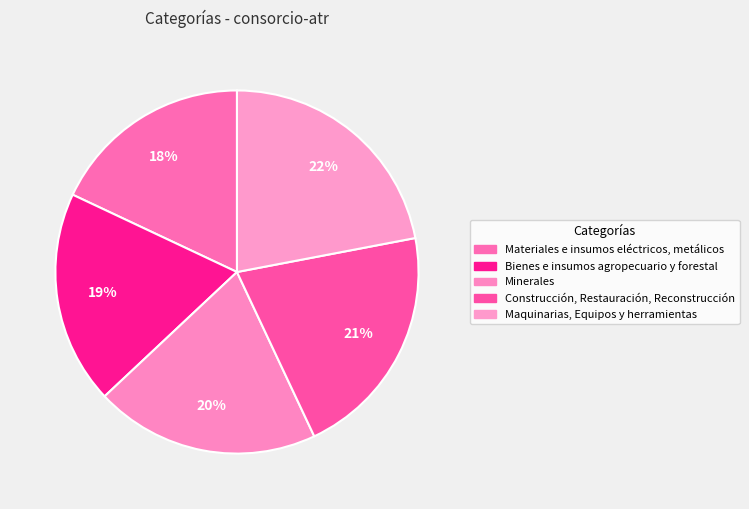

To the nearest percent, what is the average slice percentage?

20%